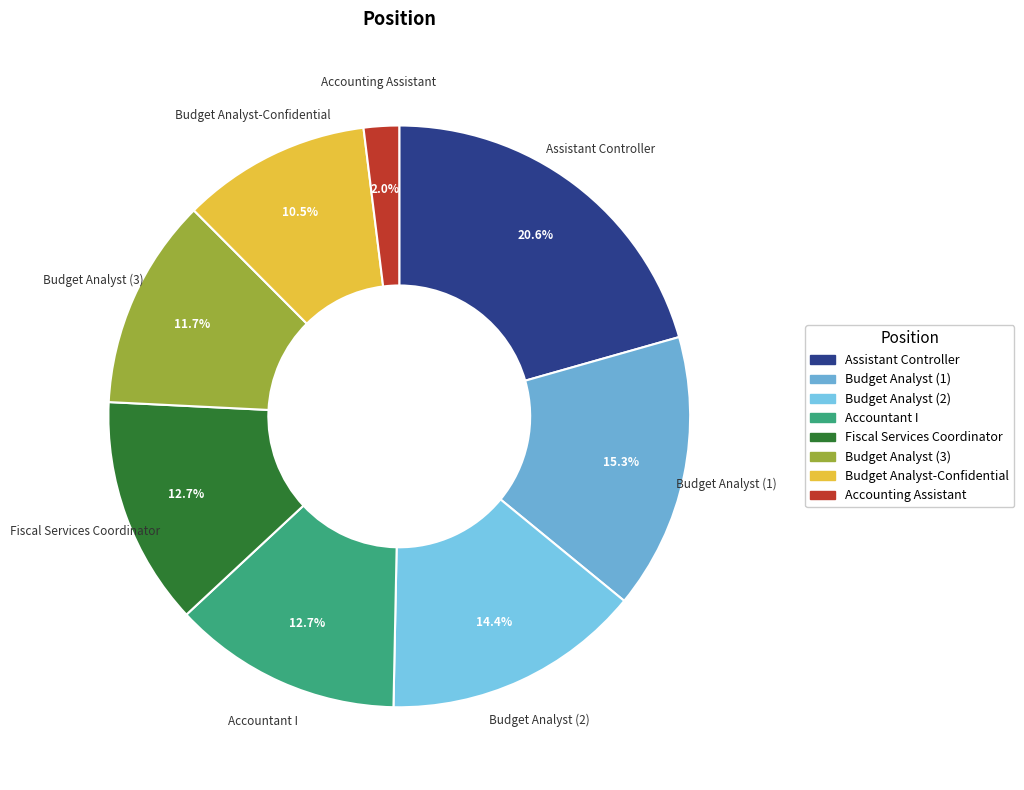

How much of the chart is everything except Assistant Controller?

79.4%